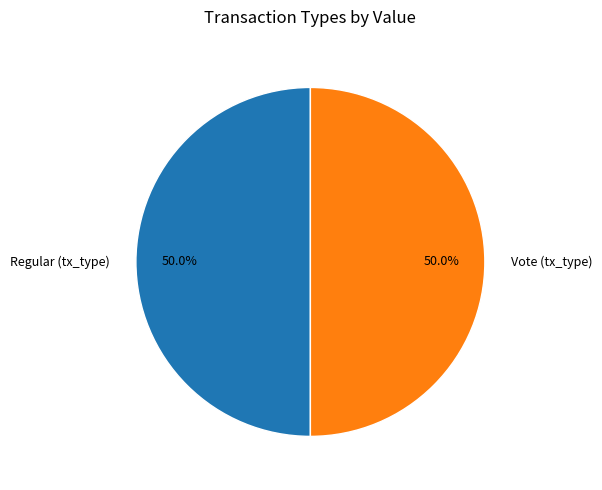

Combined, what portion of the pie is Vote (tx_type) and Regular (tx_type)?

100.0%